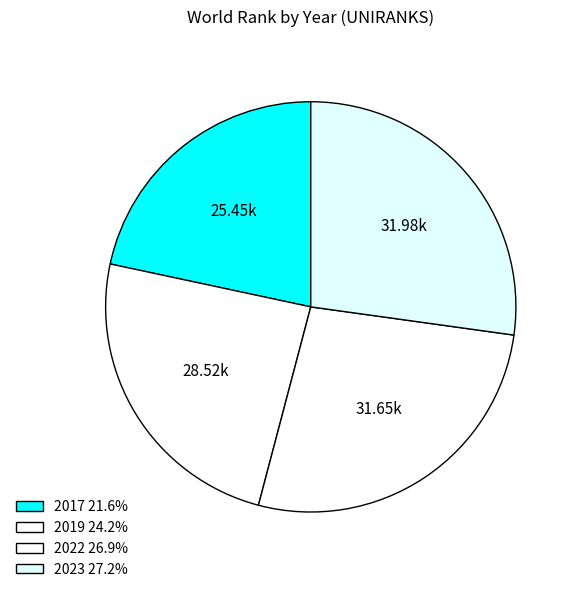

Count the number of slices in the pie.

4